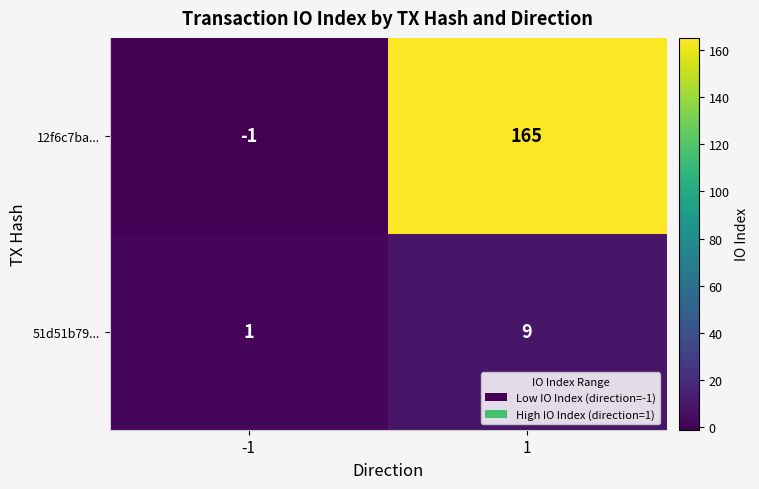

Reading left to right, transcribe all the data shown in this chart.

12f6c7ba...: -1	165
51d51b79...: 1	9